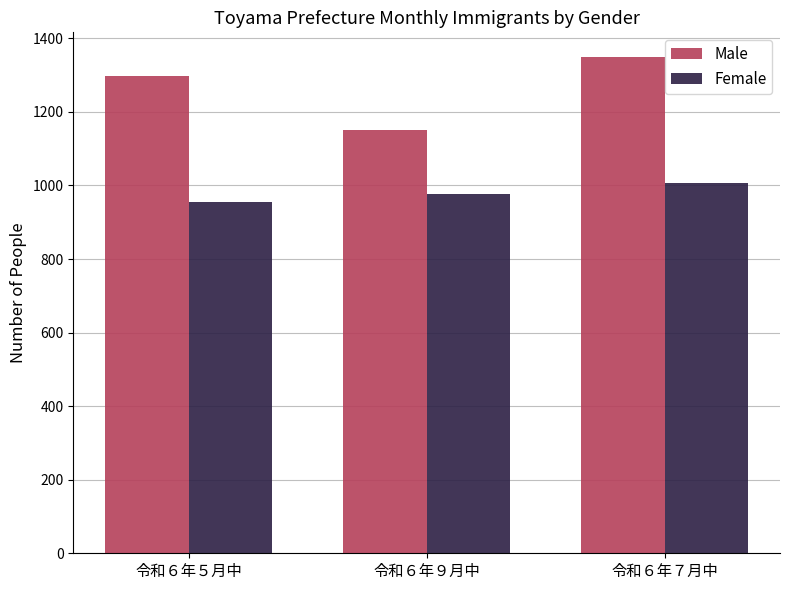

How many bars are there in each group?

2